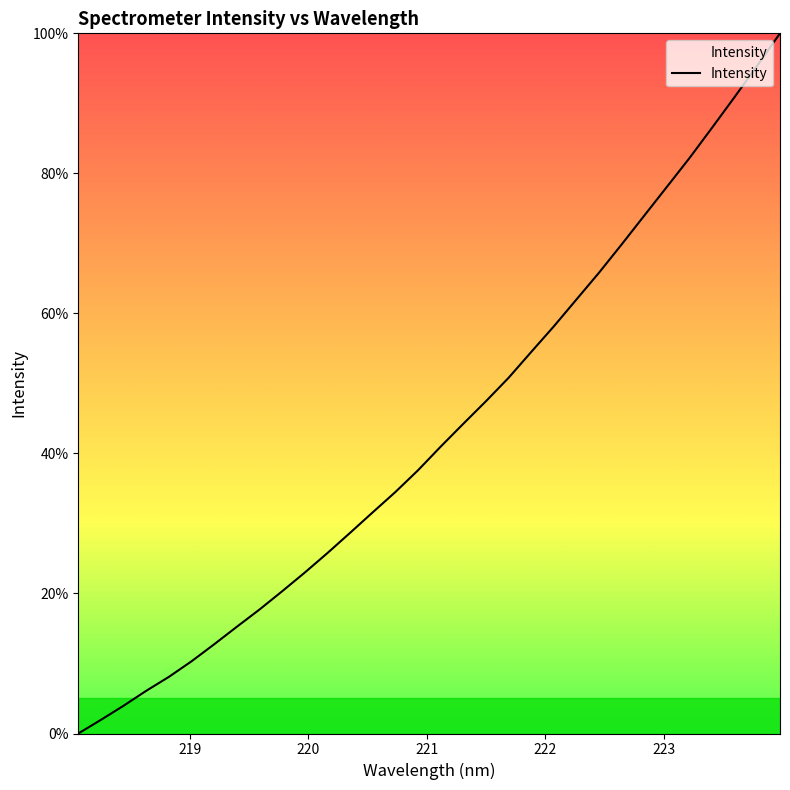

What is the greatest value displayed?

100.0